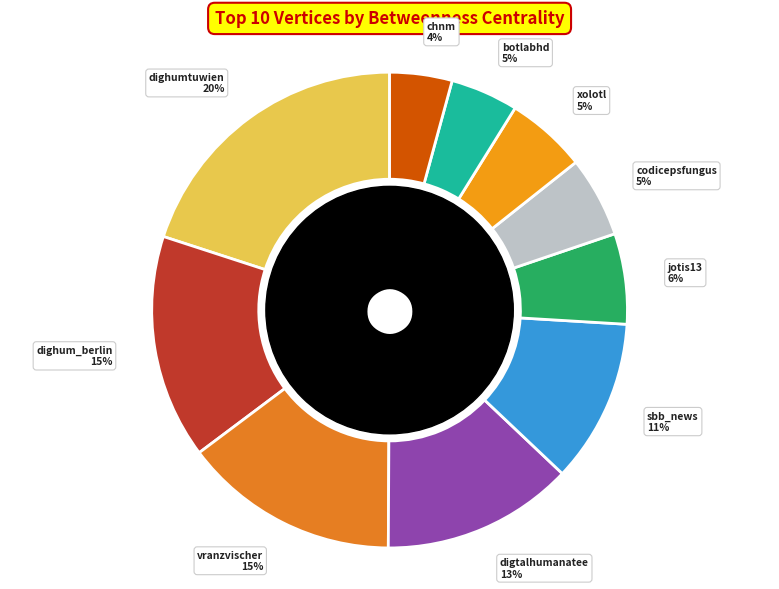

True or false: dighumtuwien accounts for 33% of the total.

False